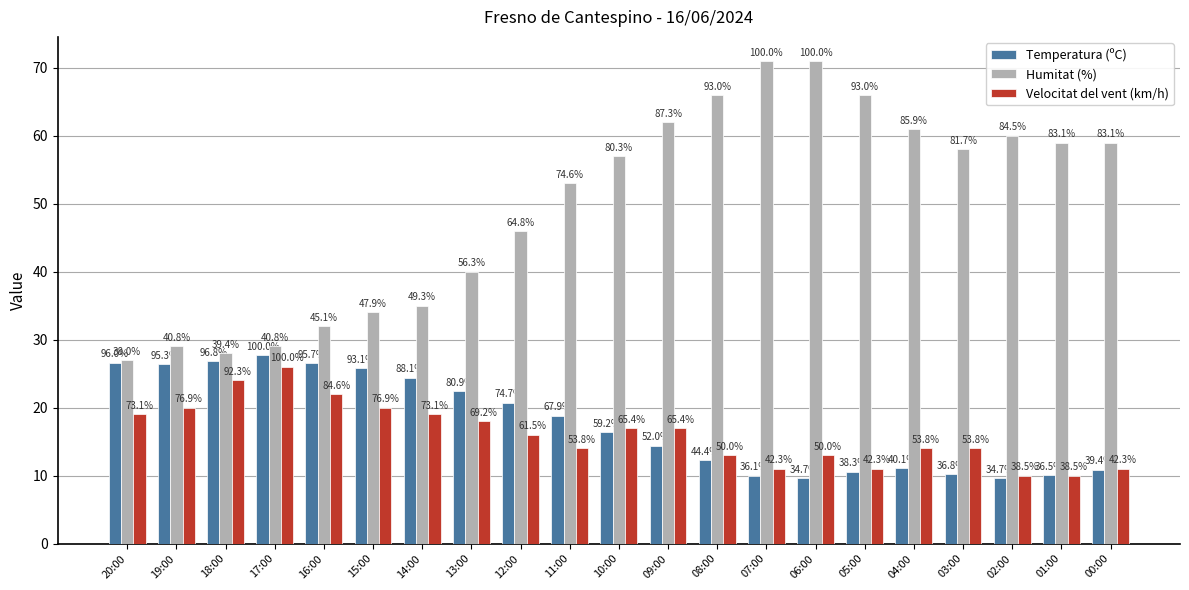

What is the total value across all series at 20:00?

72.6